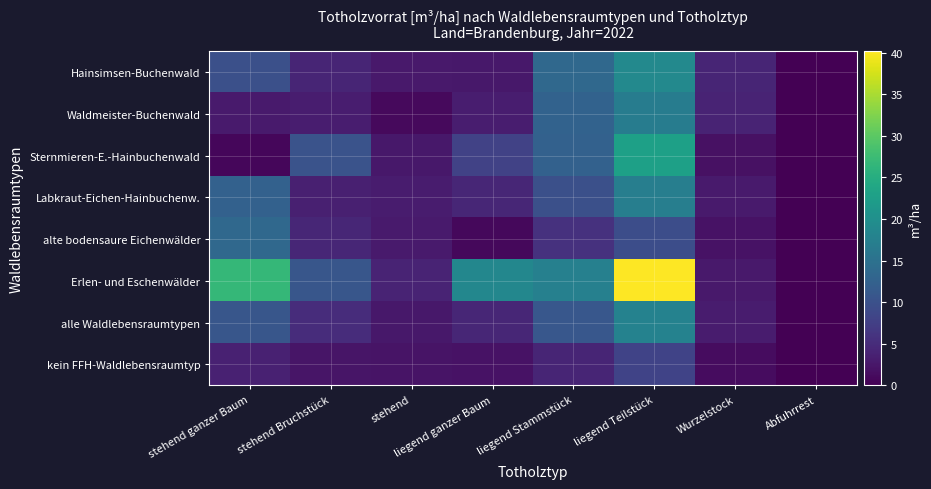

Which label corresponds to the largest value in the chart?

liegend Teilstück